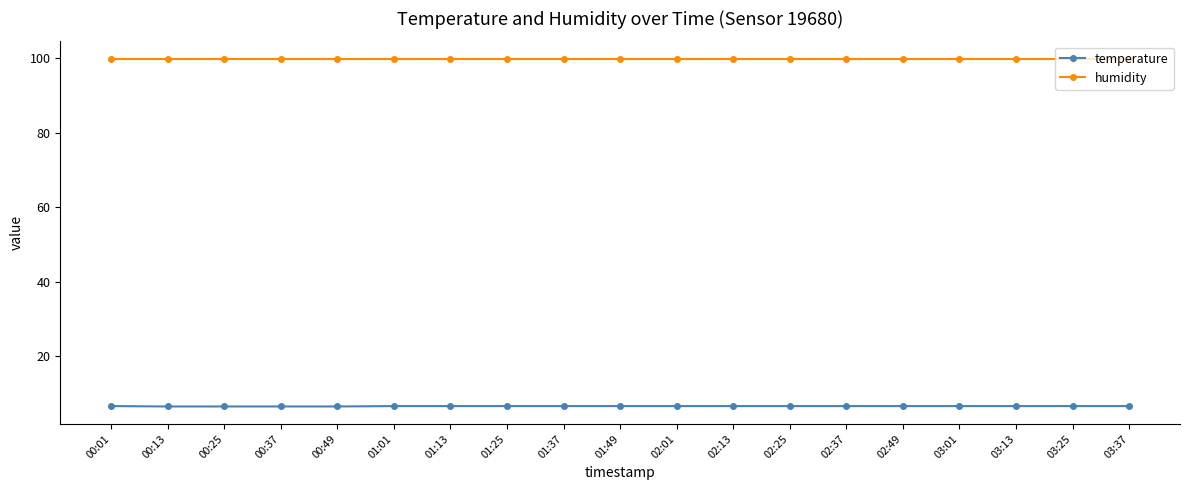

How many data points does each series have?

19